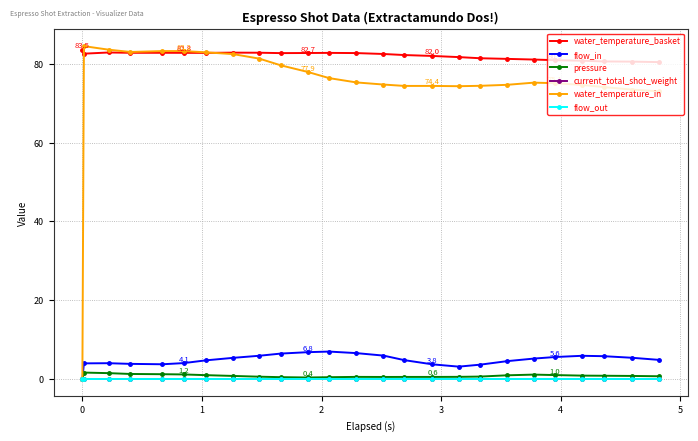

How many interior local peaks does the water_temperature_basket series have?

3